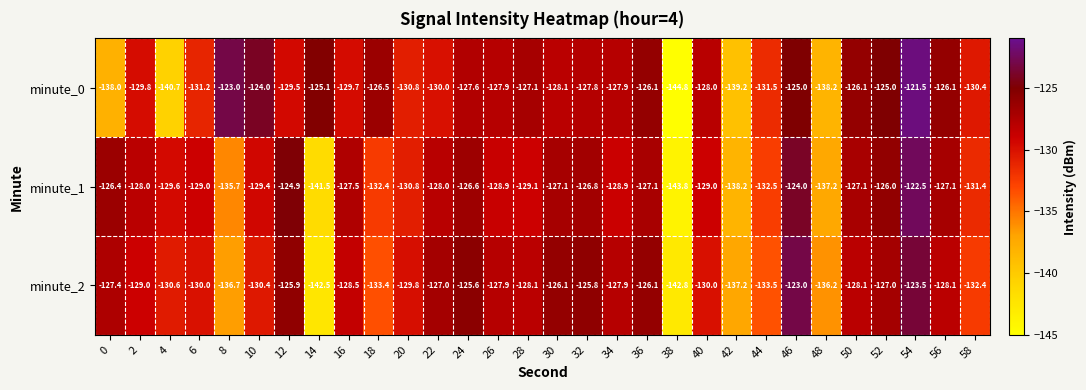

How many distinct data groups are displayed?

3